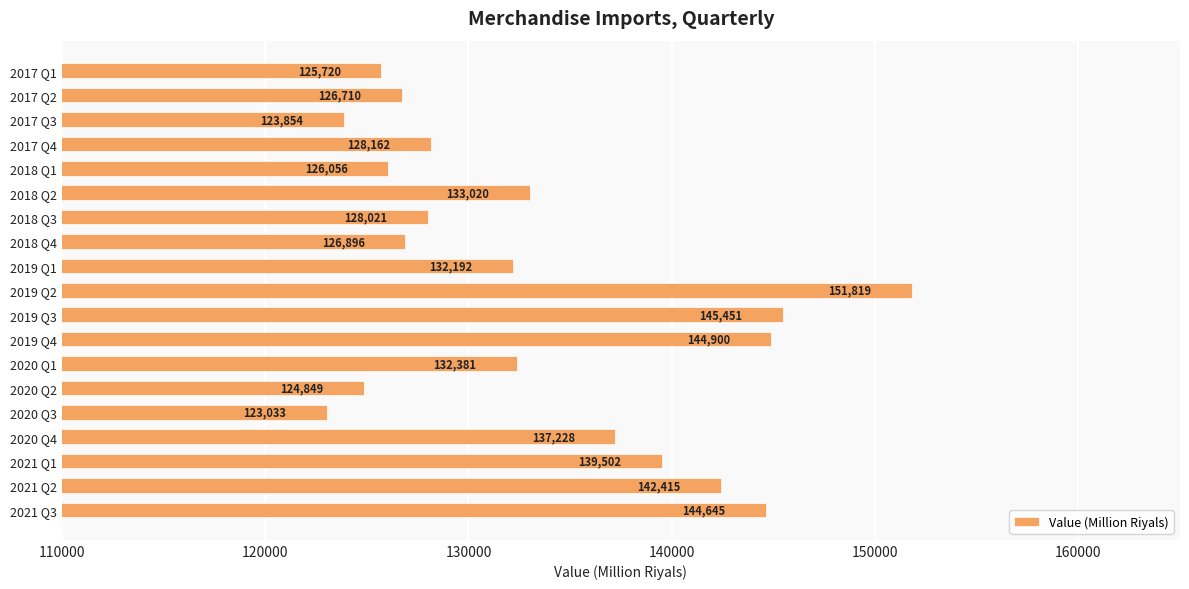

What is the difference between the maximum and minimum values?

28786.0